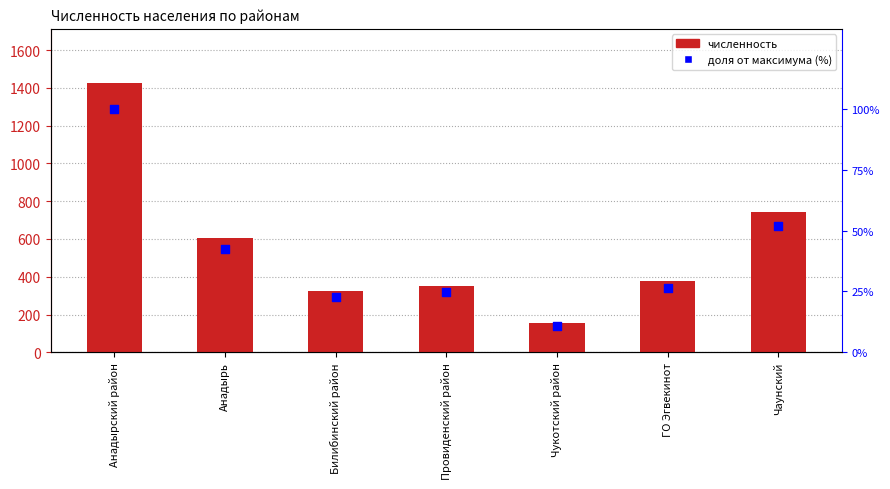

Is the value of доля от максимума (%) at Анадырь greater than the value of численность at Провиденский район?

No